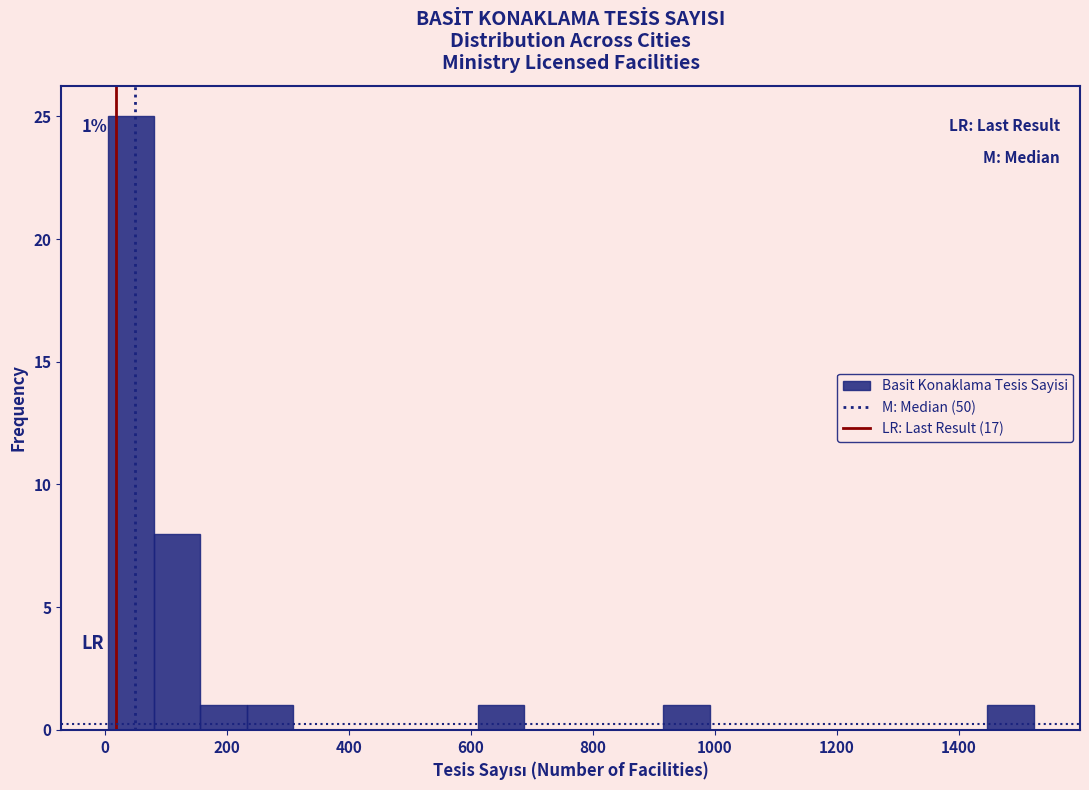

Around what value on the x-axis is the tallest bar? Give the approximate position of its centre, as read against the axis.

40